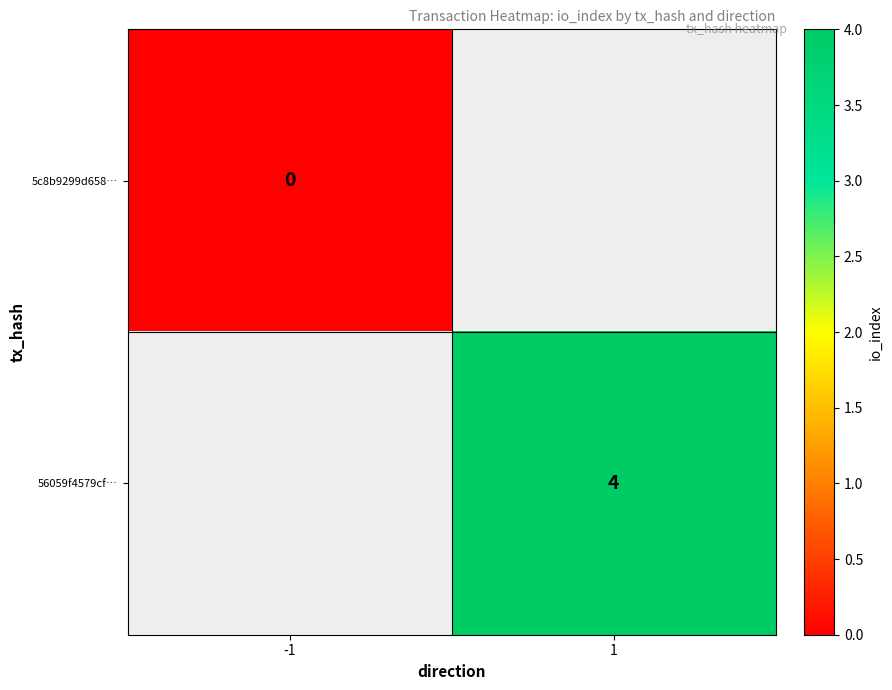

Is it true that 56059f4579cf… equals 2 at 1?

False